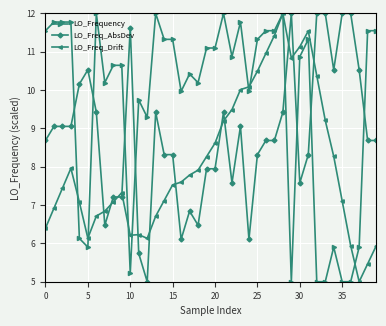

What is the highest value of the LO_Freq_AbsDev series?

12.0